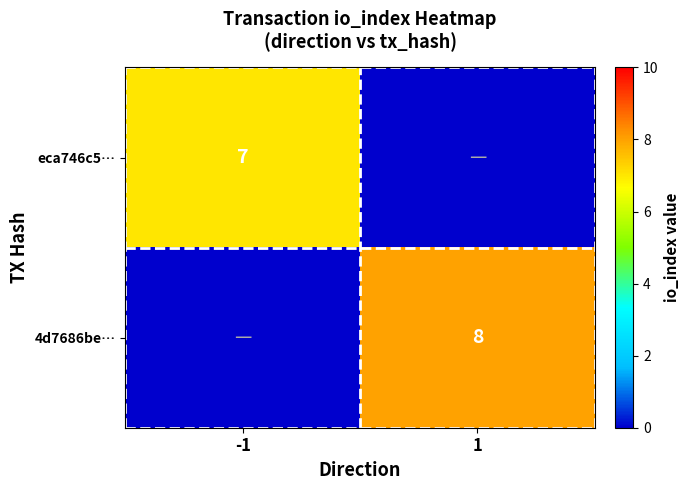

Is the value of 4d7686be… at 1 greater than the value of eca746c5… at -1?

Yes